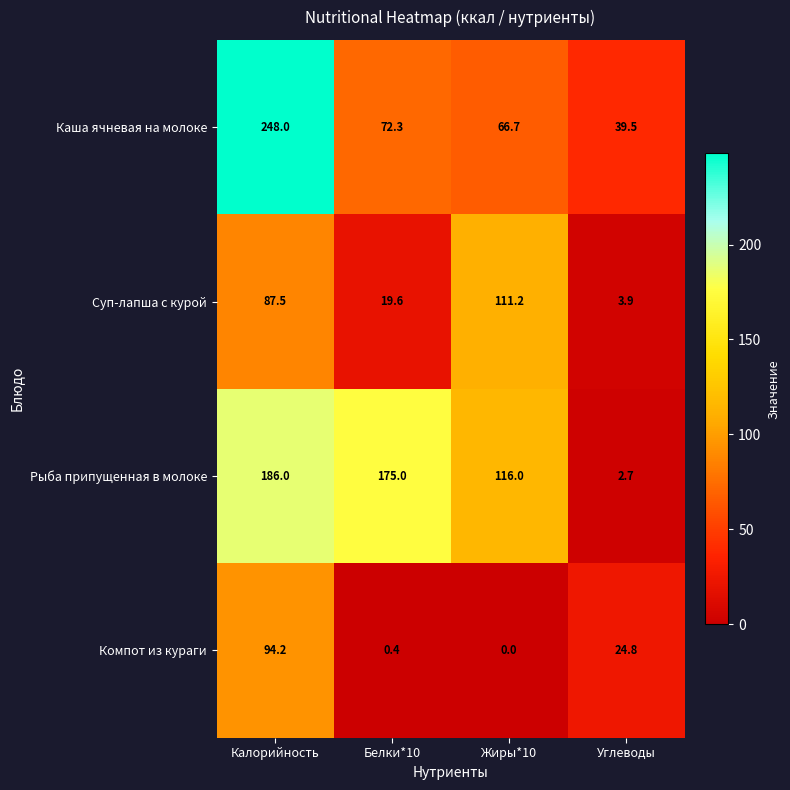

List the series in order of their peak value, highest first.

Каша ячневая на молоке, Рыба припущенная в молоке, Суп-лапша с курой, Компот из кураги